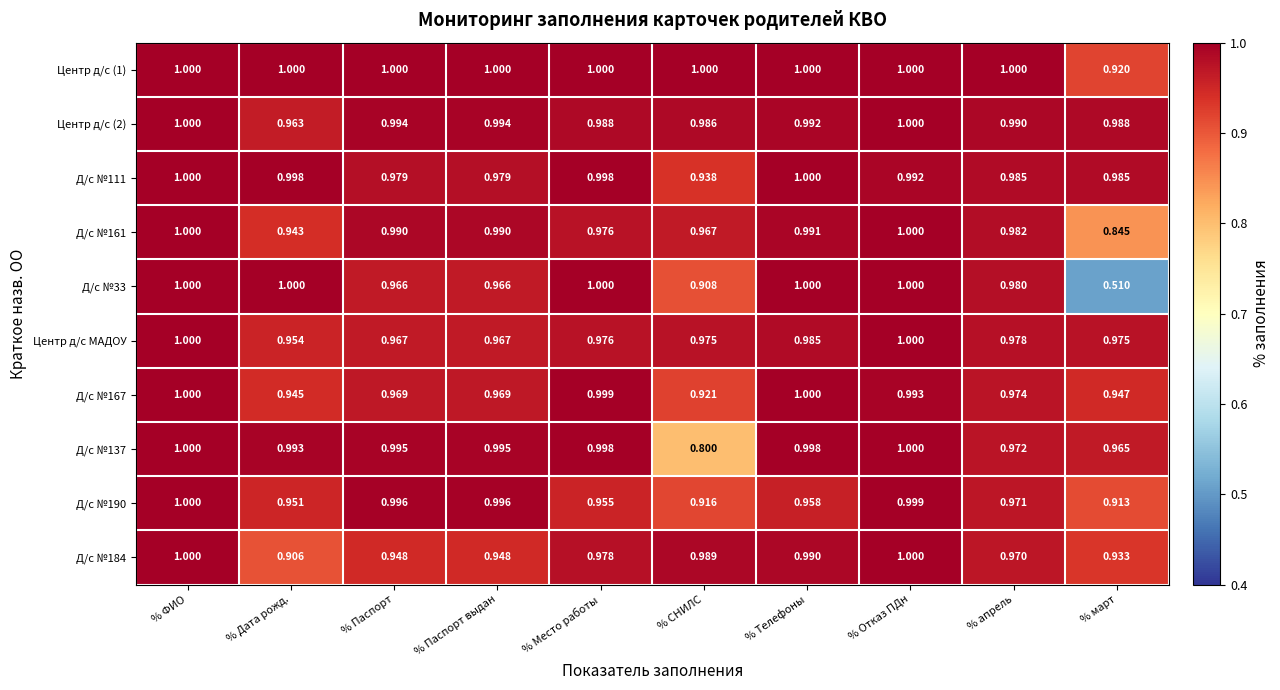

How many distinct data groups are displayed?

10